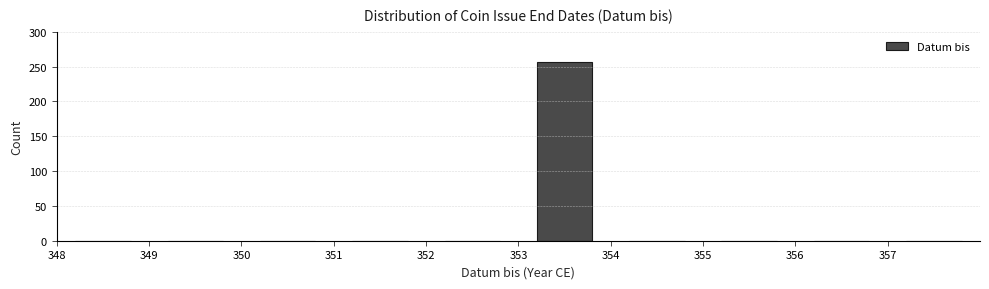

Reading left to right, transcribe this chart: for each bar, give the range it covers on the x-axis and its height. The values are not printed on the chart, so give them approximately, as read against the axis.

348 to 349: 0
349 to 350: 0
350 to 351: 0
351 to 352: 0
352 to 353: 0
353 to 354: 255
354 to 355: 0
355 to 356: 0
356 to 357: 0
357 to 358: 0